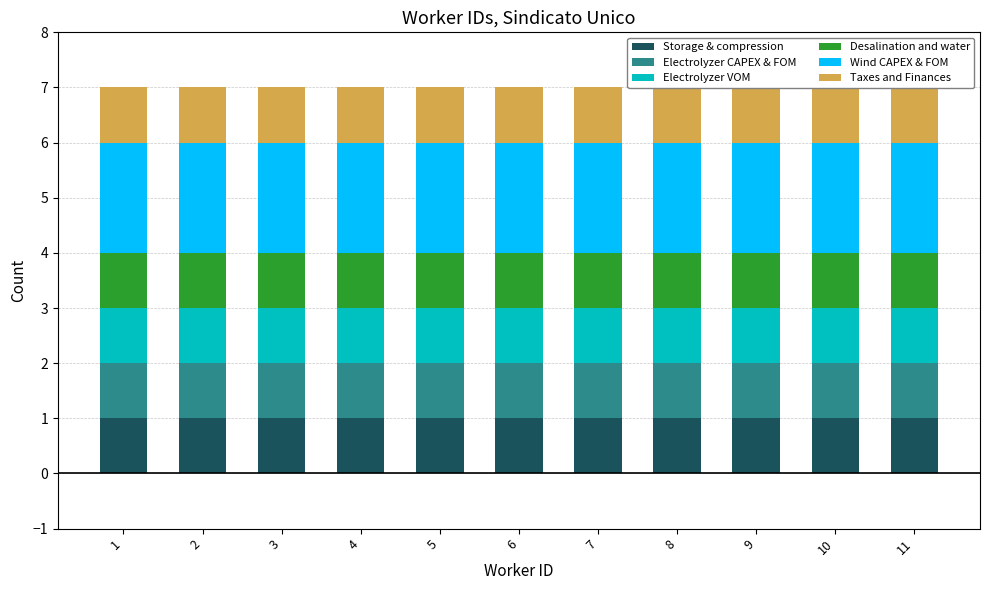

Which category has the lowest value in the Taxes and Finances series?

1